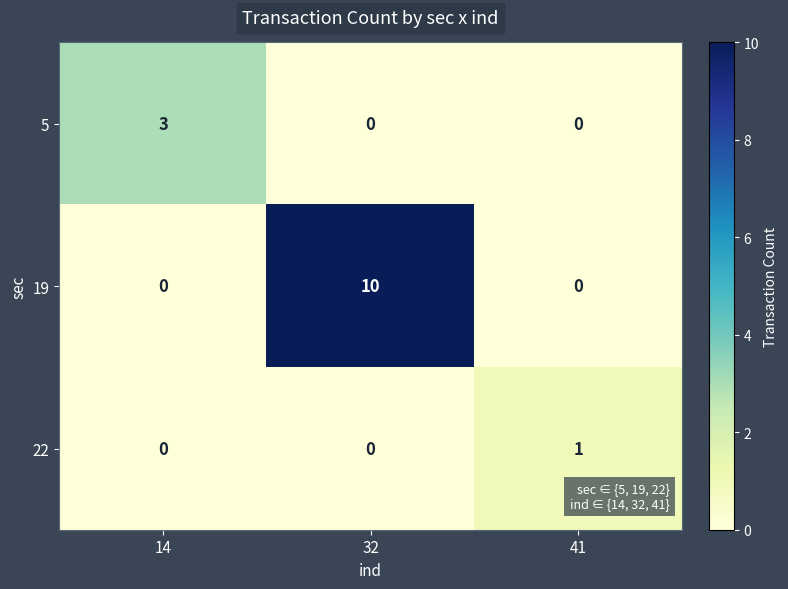

How many data points in 5 are above 0?

1